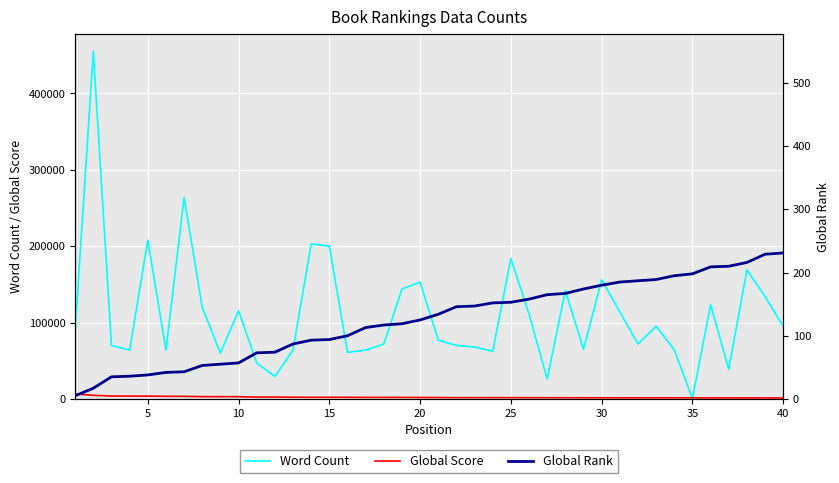

What are all the series names shown in the legend?

Word Count, Global Score, Global Rank